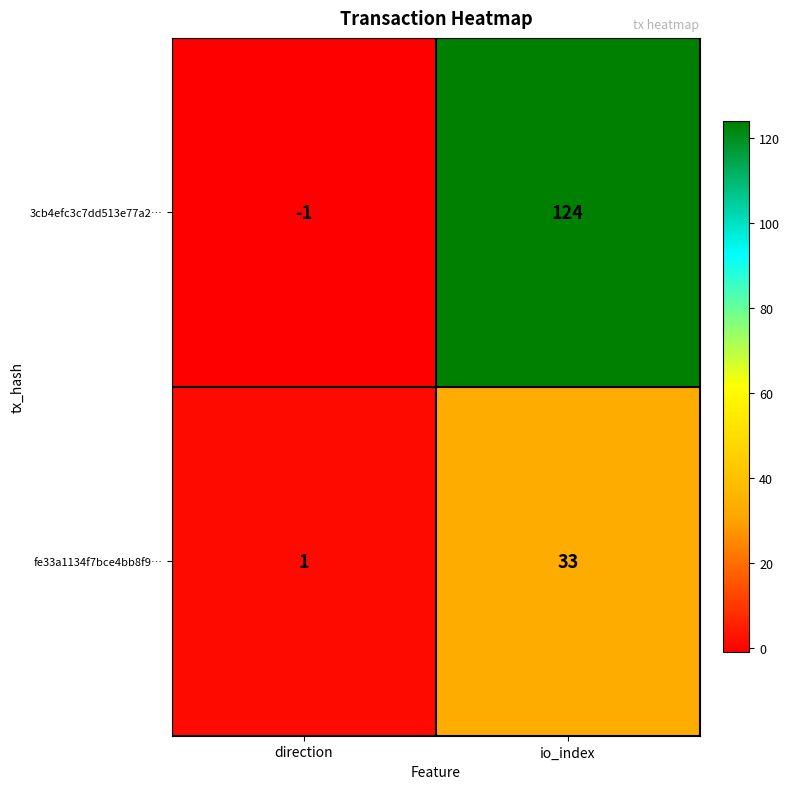

What is the difference between the fe33a1134f7bce4bb8f9… values at direction and io_index?

32